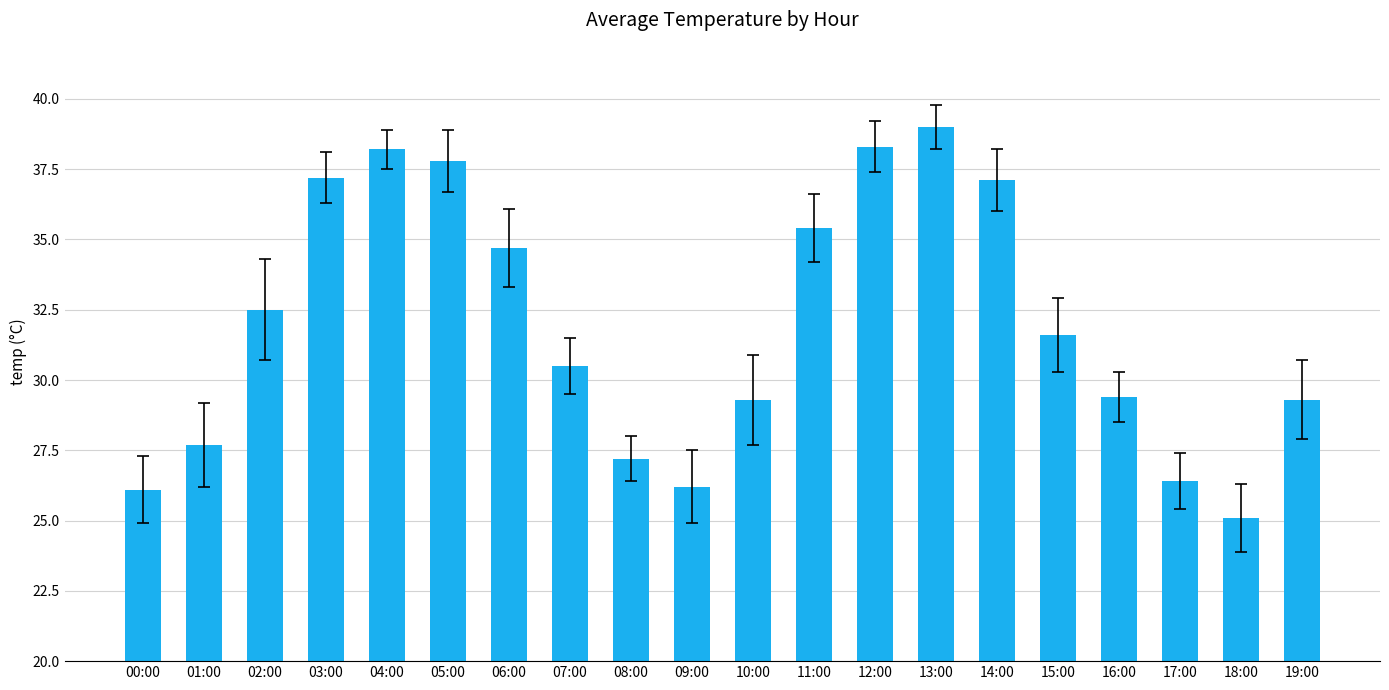

How many data points does each series have?

20